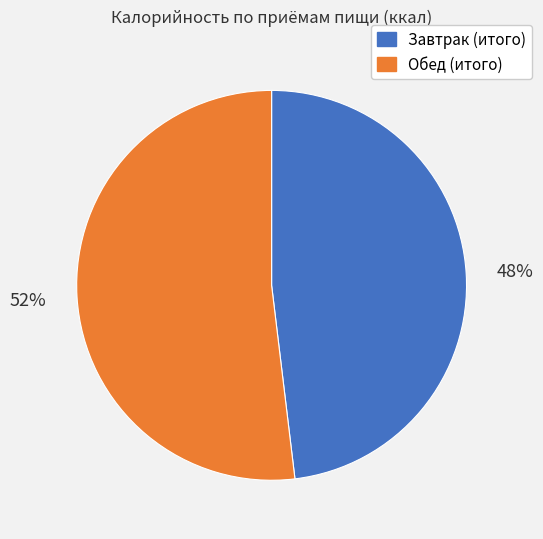

How many segments does this pie chart have?

2